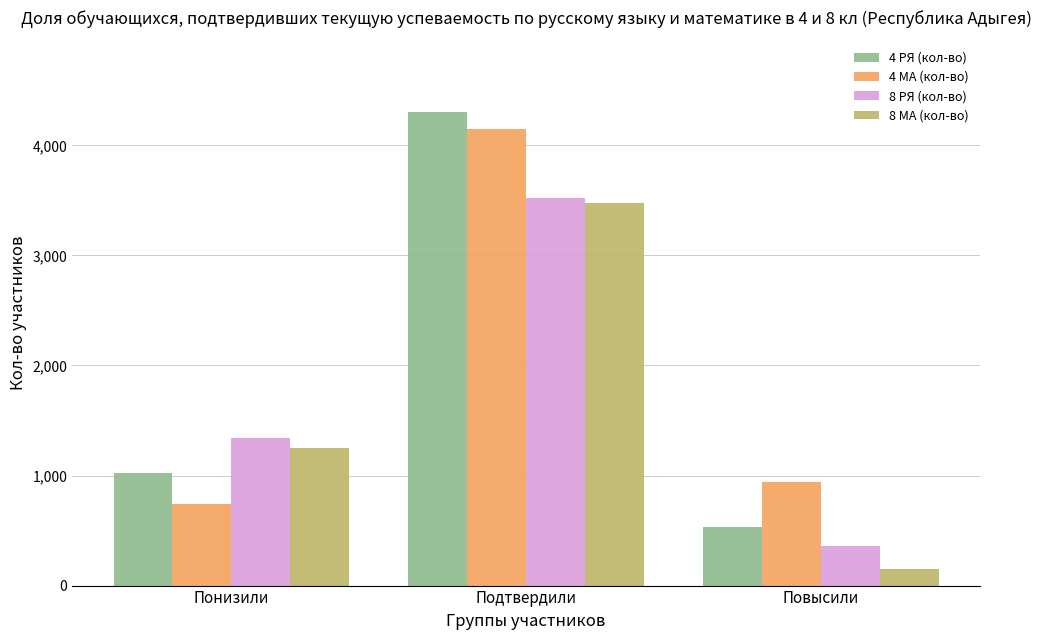

Reading left to right, transcribe all the data shown in this chart.

4 РЯ (кол-во): 1025	4307	528
4 МА (кол-во): 743	4148	939
8 РЯ (кол-во): 1338	3518	356
8 МА (кол-во): 1254	3478	153